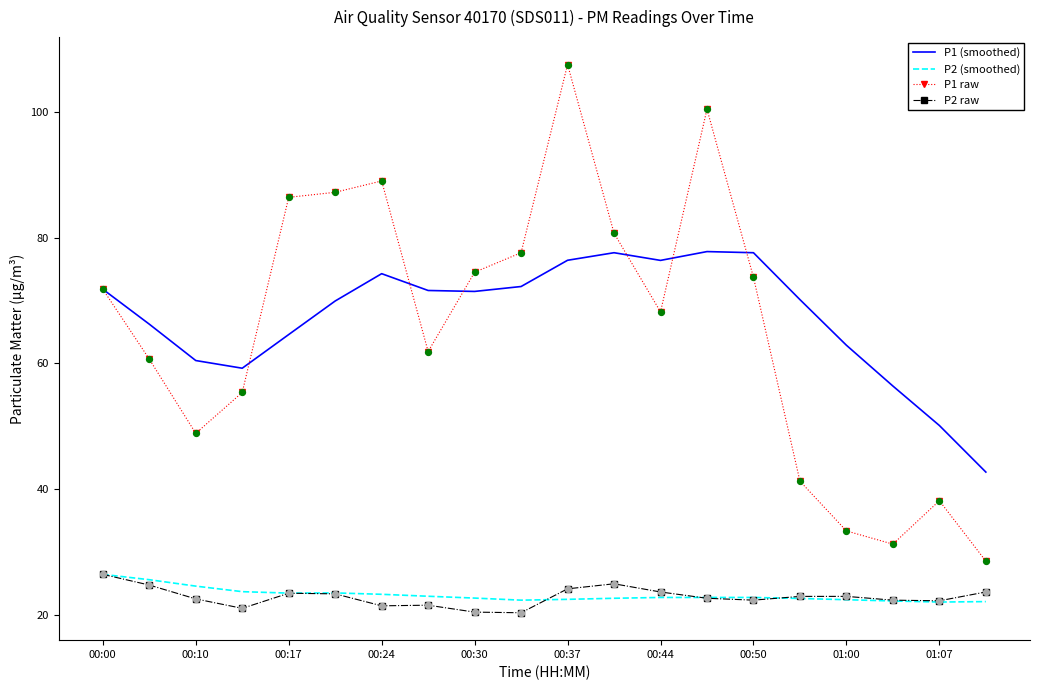

What are all the series names shown in the legend?

P1 (smoothed), P2 (smoothed), P1 raw, P2 raw